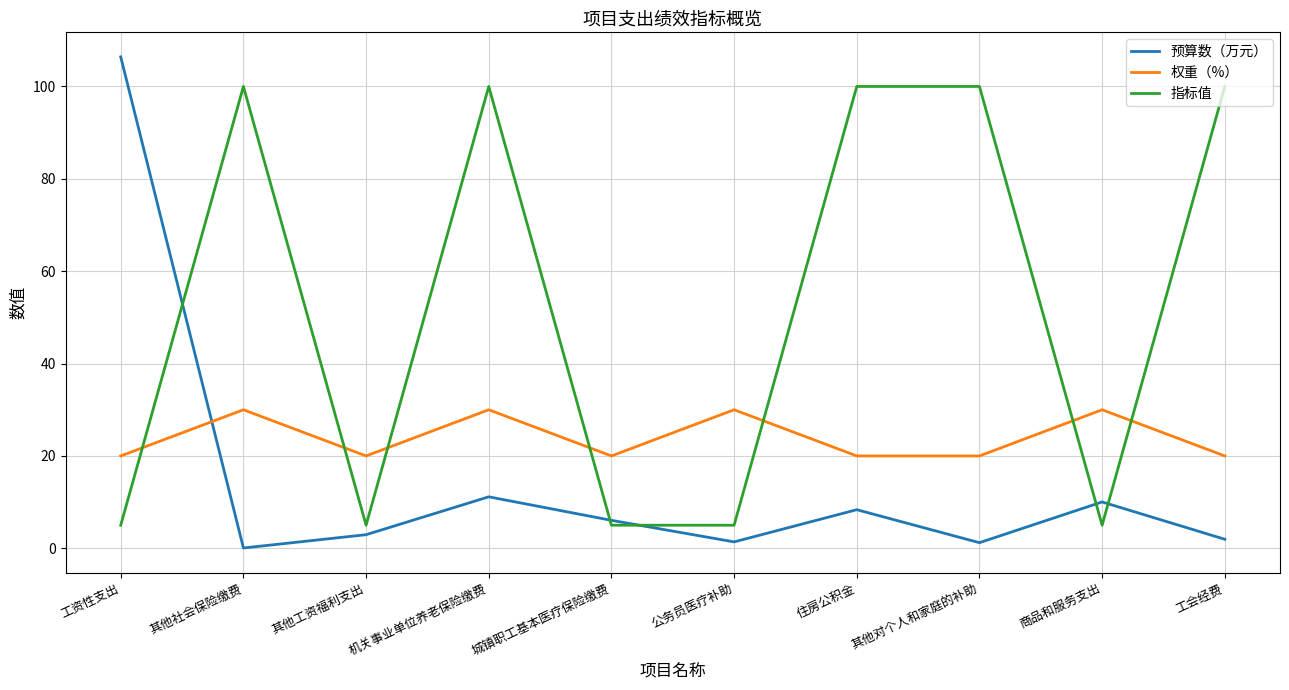

Which series has the largest total across all categories?

指标值